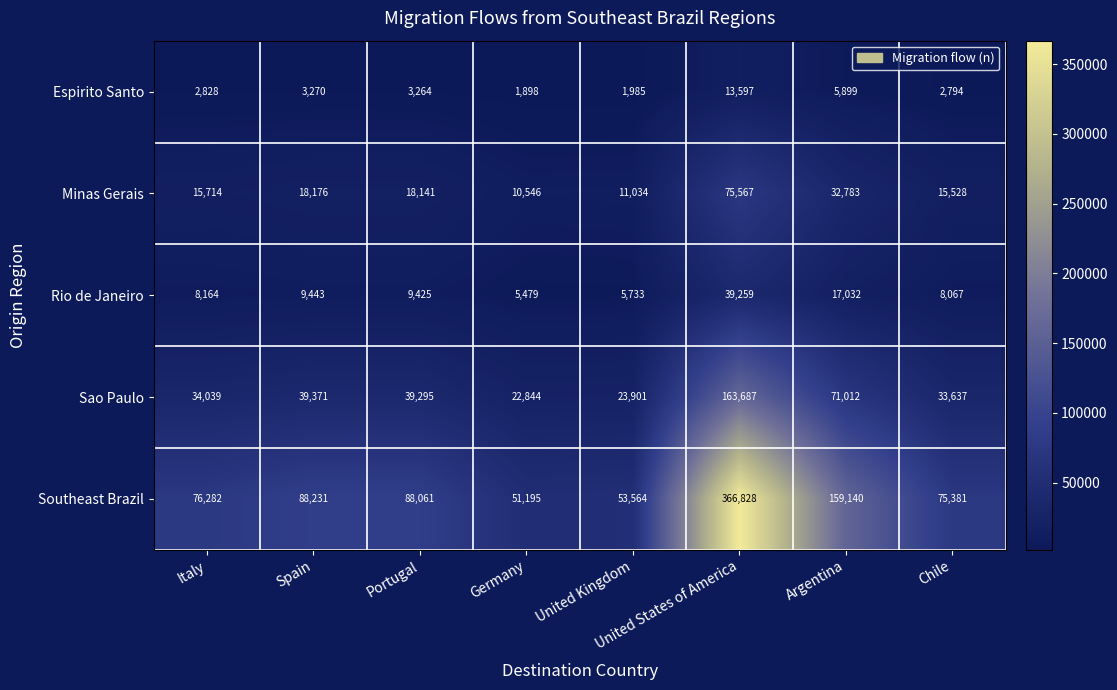

Which category has the lowest value across all series?

Germany